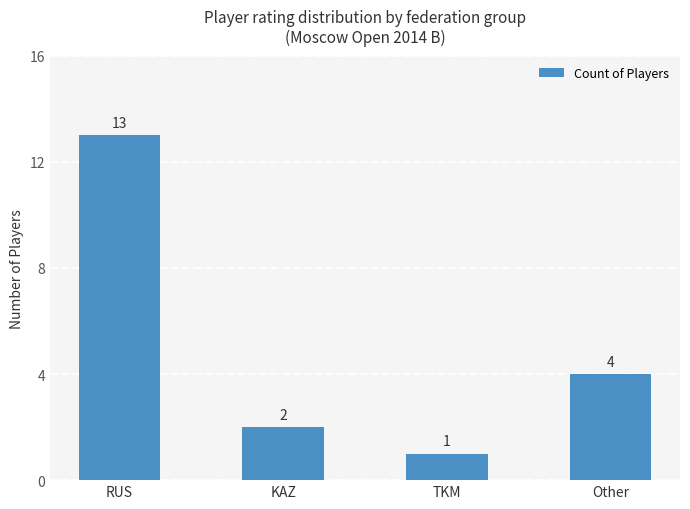

What is the value of the 4th bar from the left?

4